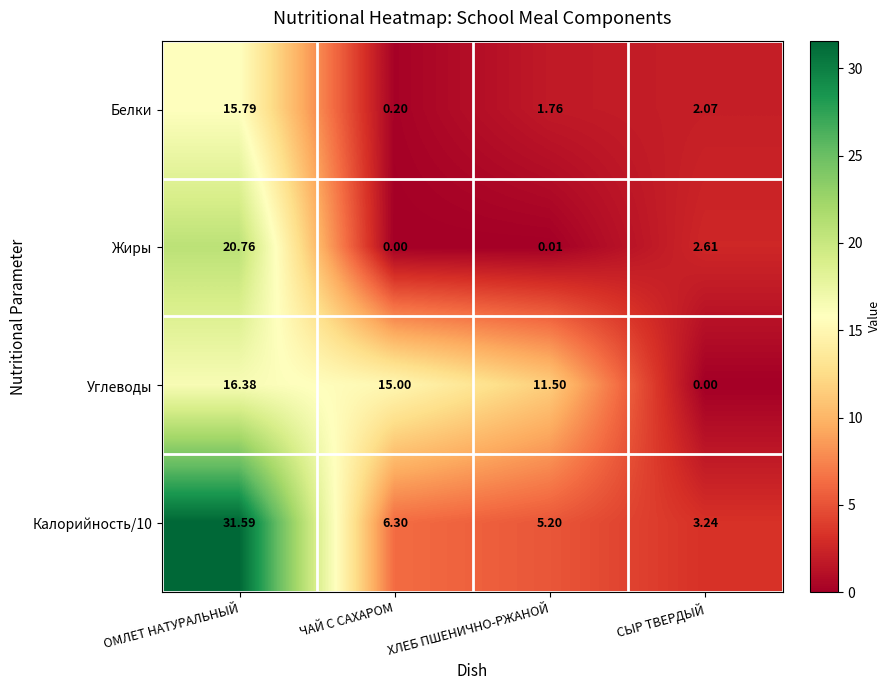

How many positive values does the Углеводы series have?

3